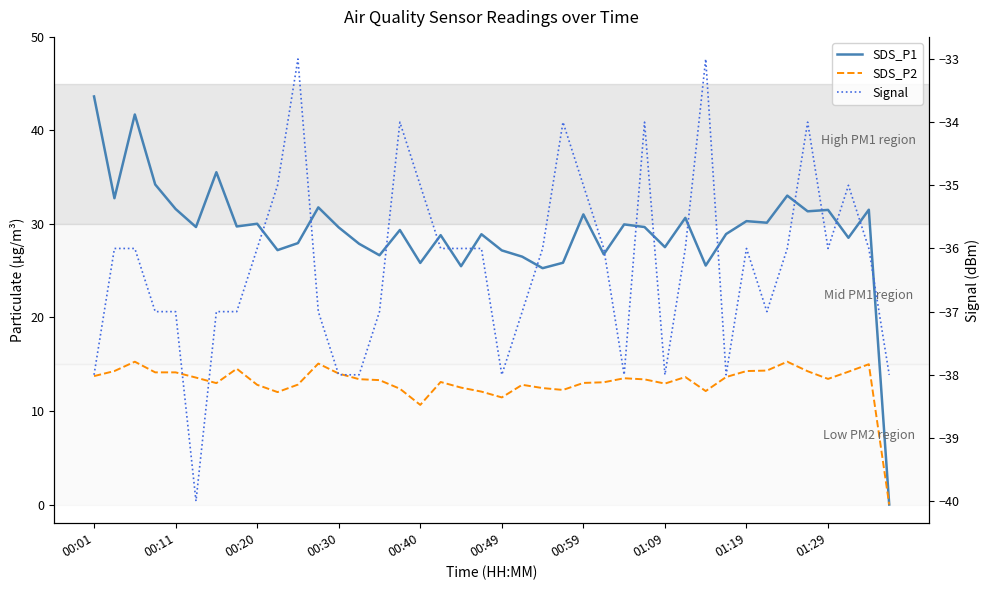

In SDS_P2, how many points are lower than both neighbors (excluding endpoints)?

8